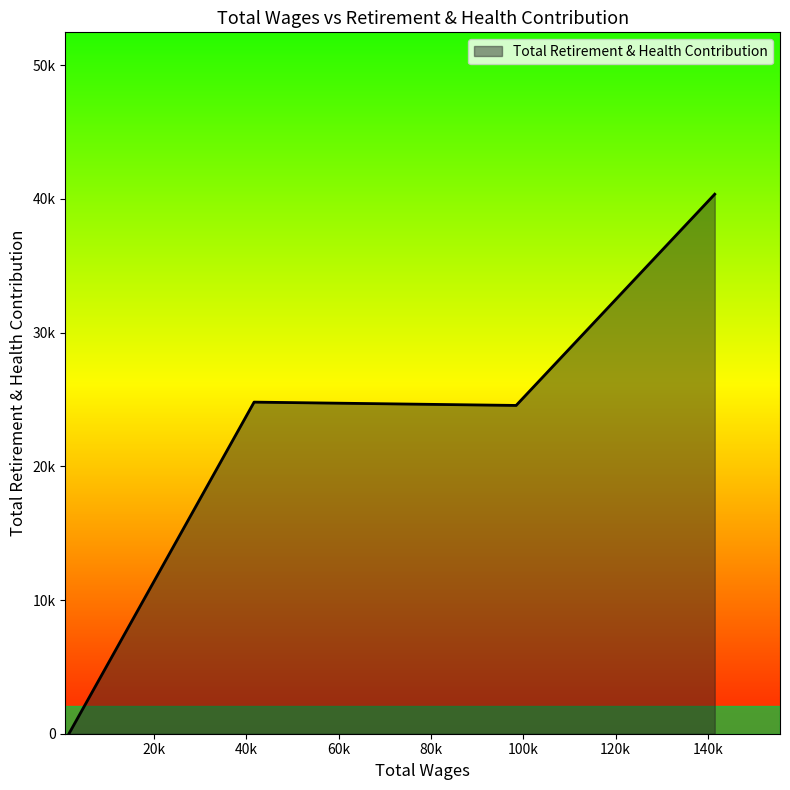

Rank the categories by value from lowest to highest.

1528.0, 98444.0, 41657.0, 141481.0